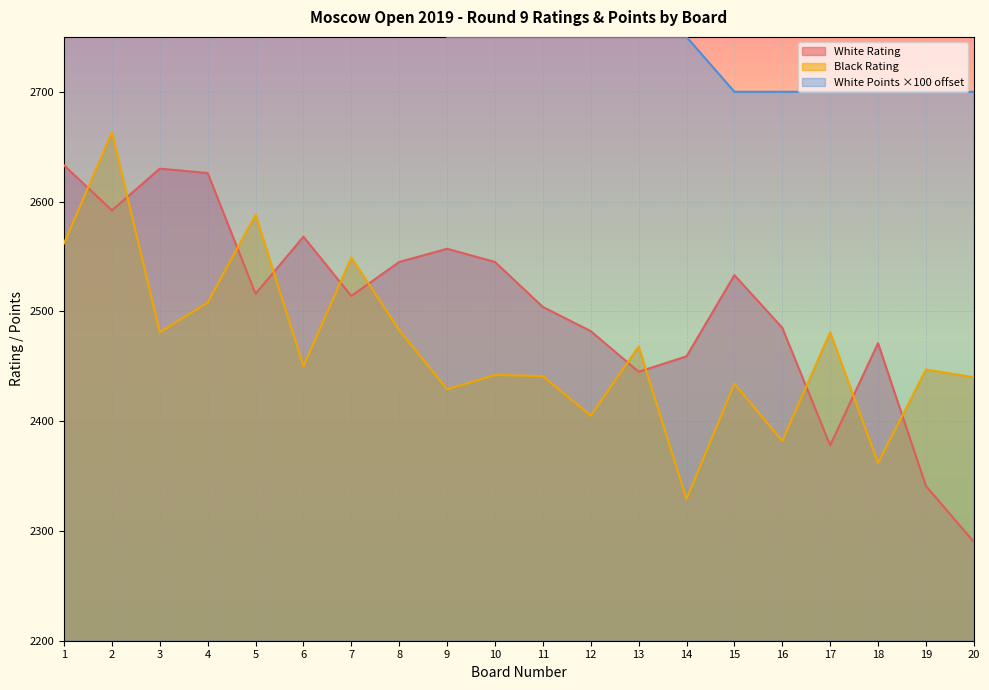

At which category is the sum across all series the highest?

2